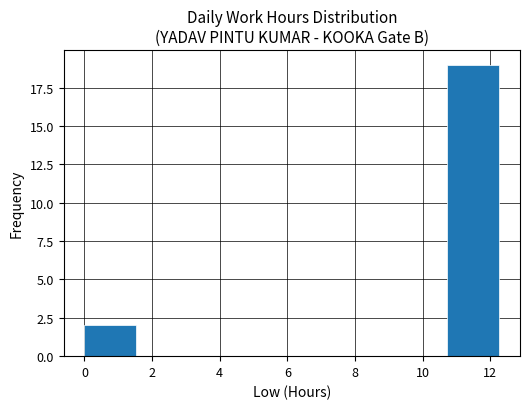

Which range on the x-axis has the tallest bar?

10.8 to 12.2